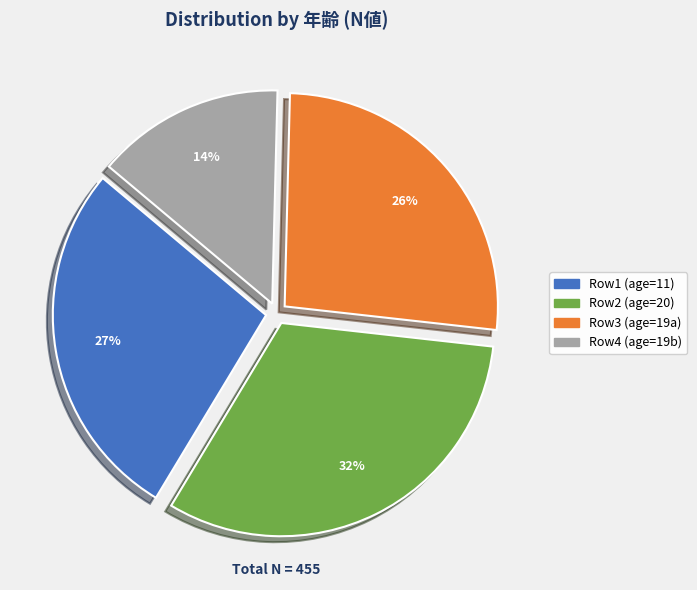

To the nearest percent, what is the difference between the largest and smallest slice percentages?

18%